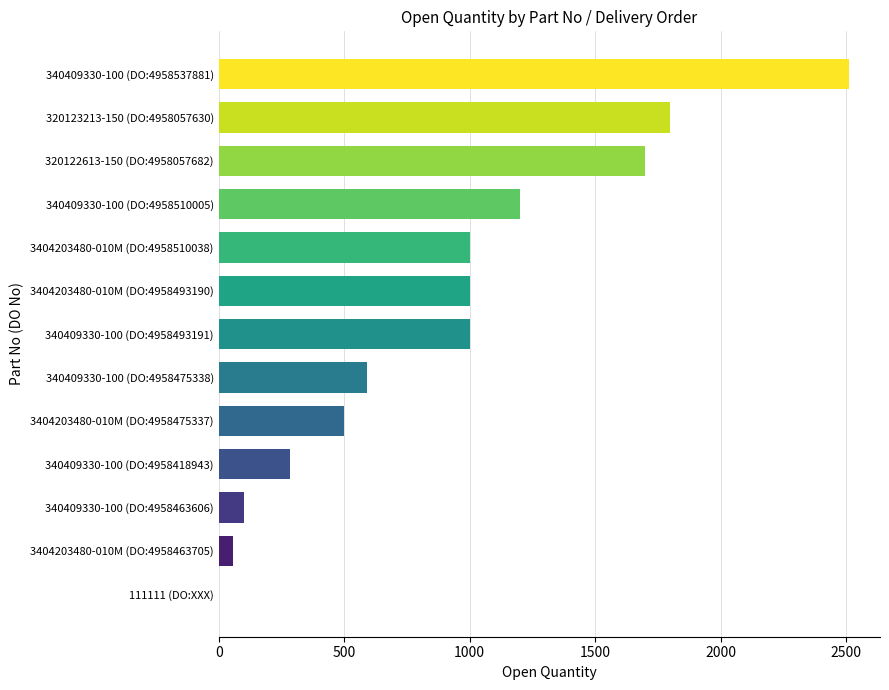

Where is the data nearest to the value 1255?

340409330-100 (DO:4958510005)